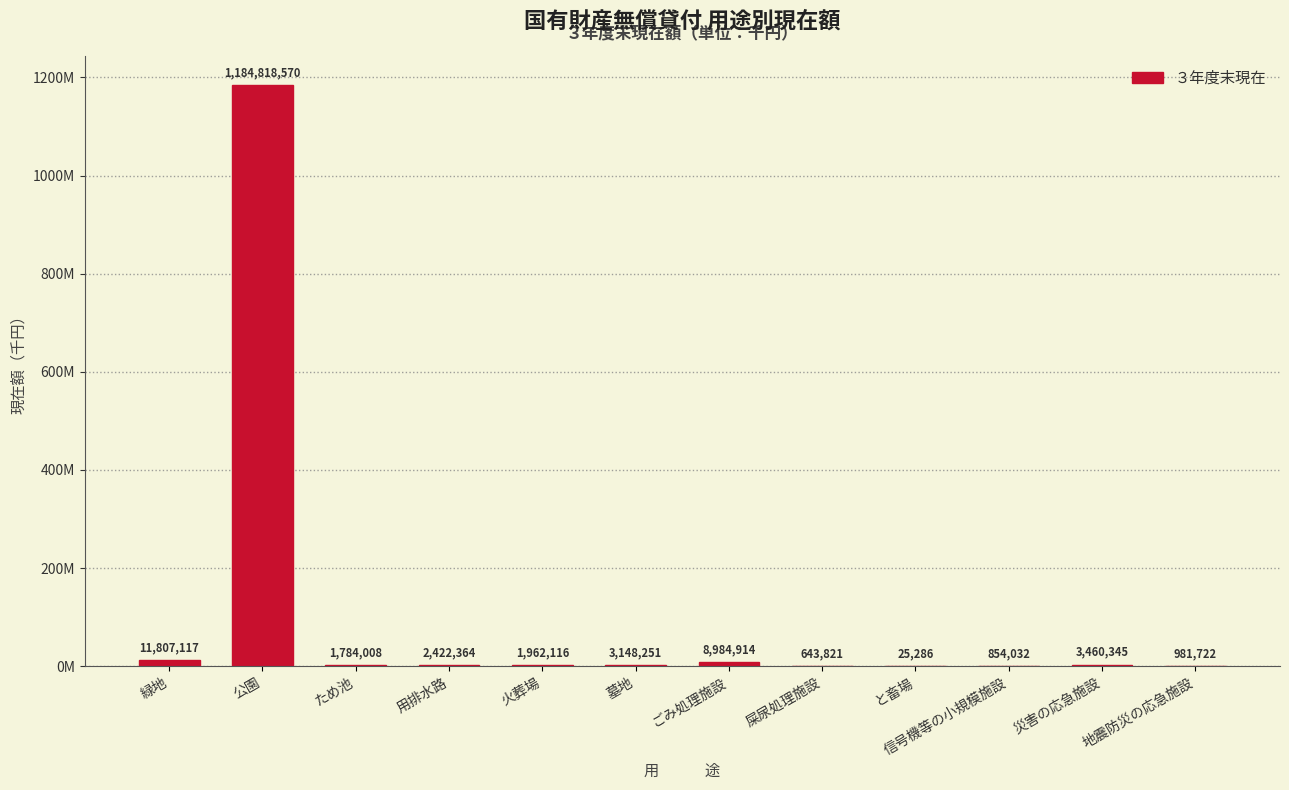

At which label is the value closest to 592421928?

緑地